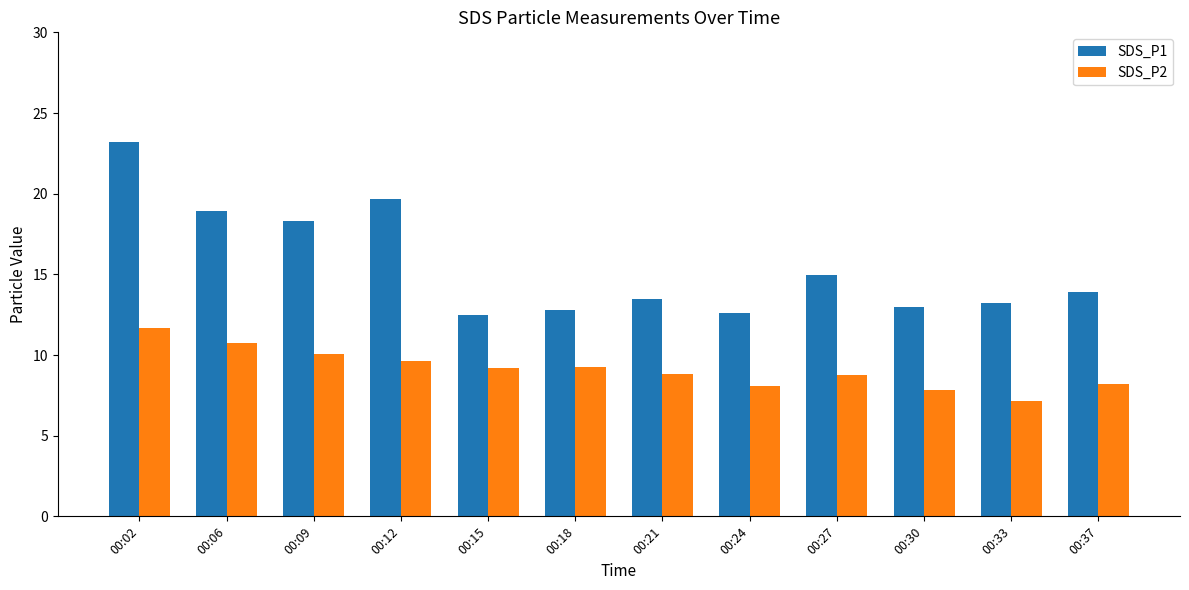

What is the maximum value shown in the chart?

23.2